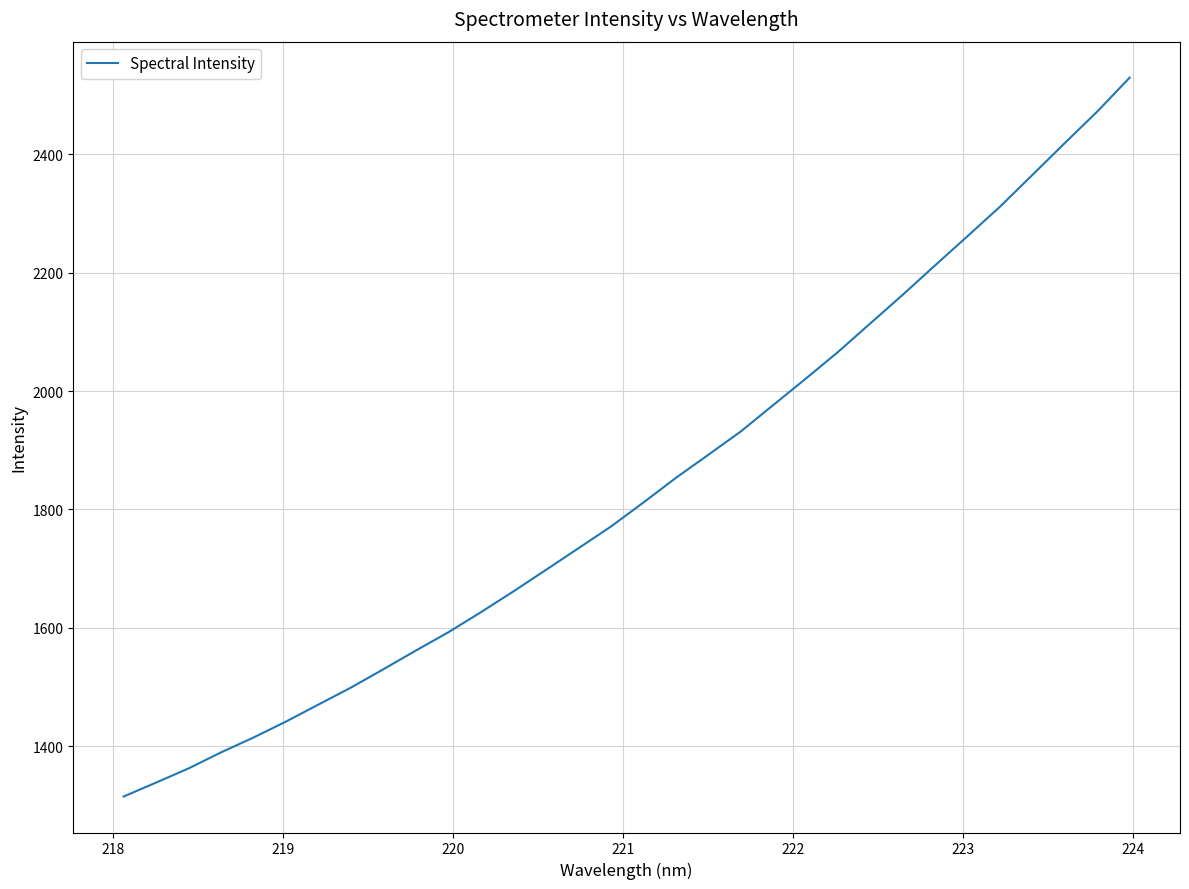

What is the maximum value shown in the chart?

2529.9